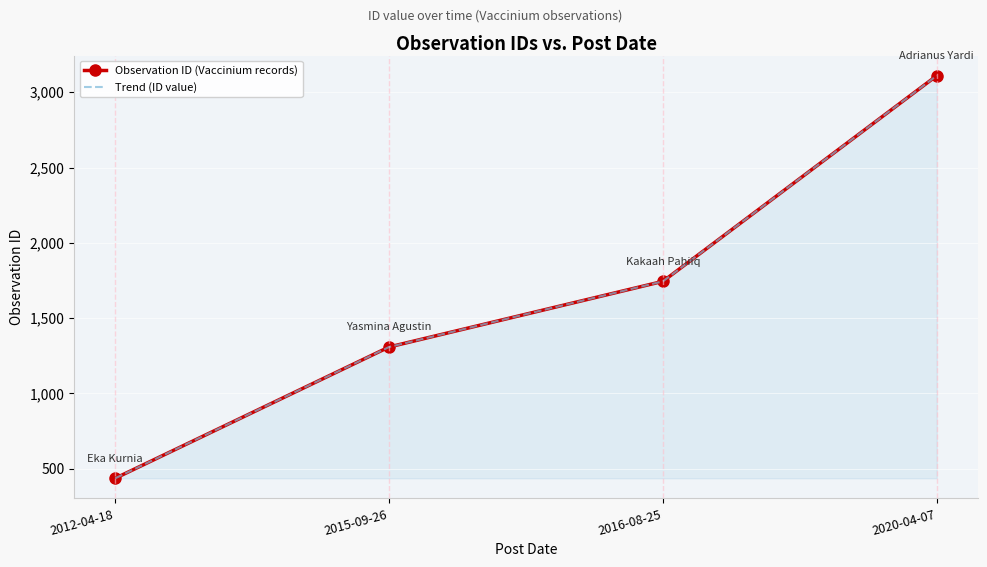

Which label corresponds to the largest value in the chart?

2020-04-07